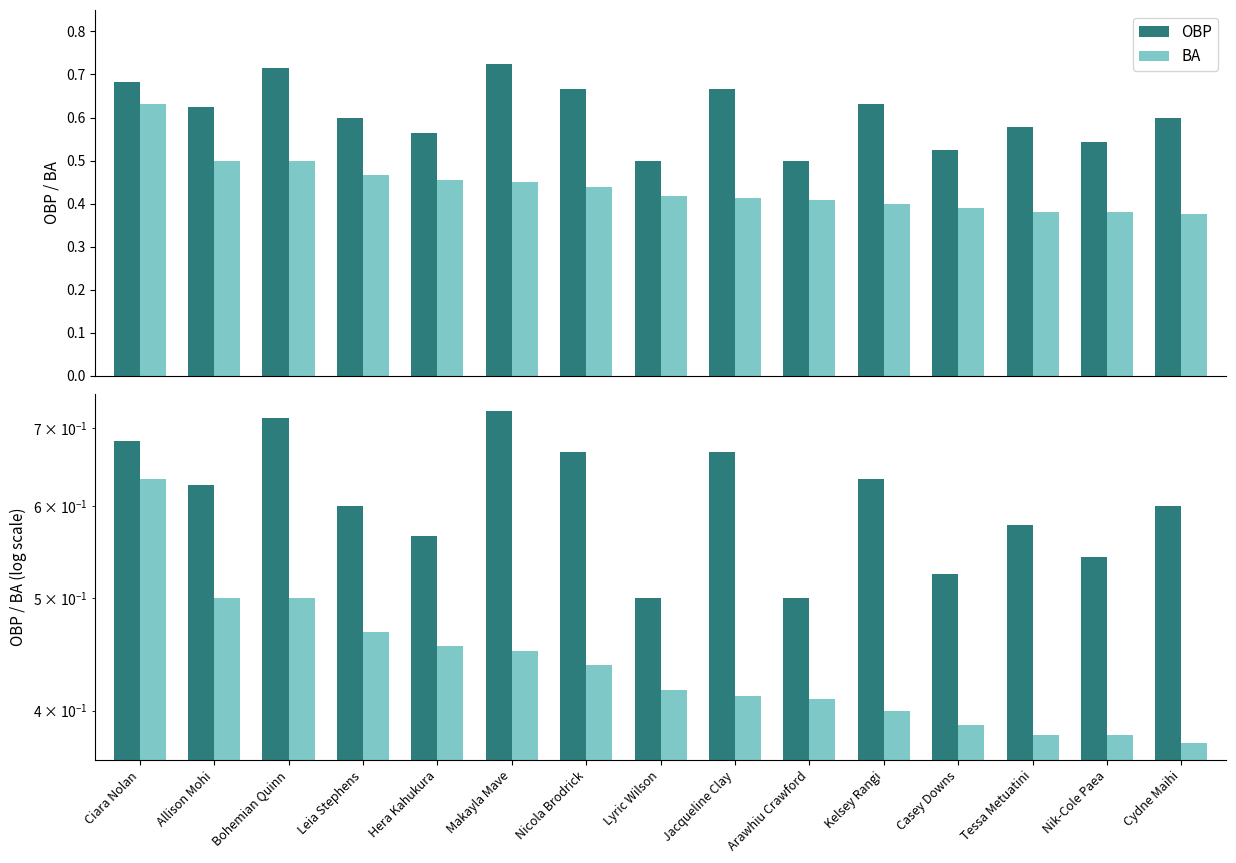

List the series in order of their overall mean, lowest first.

BA, OBP